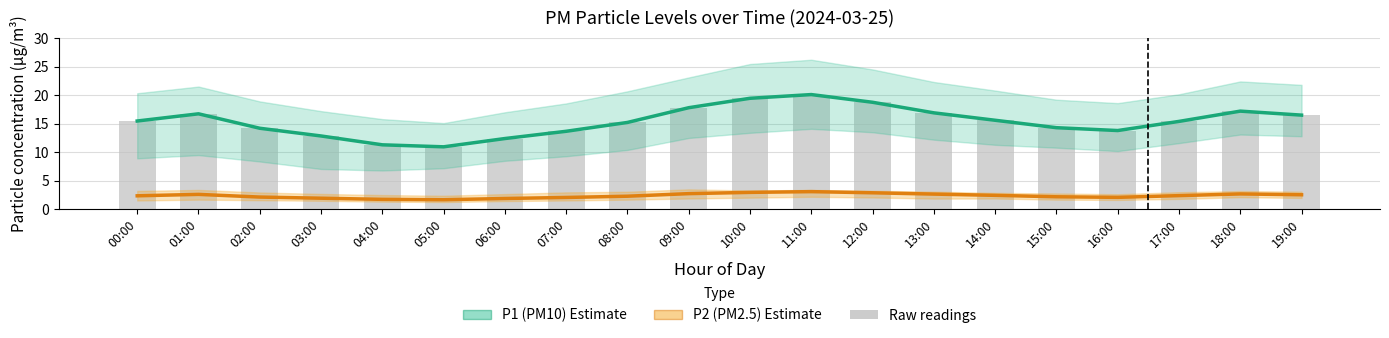

Which category has the highest value across all series?

11:00